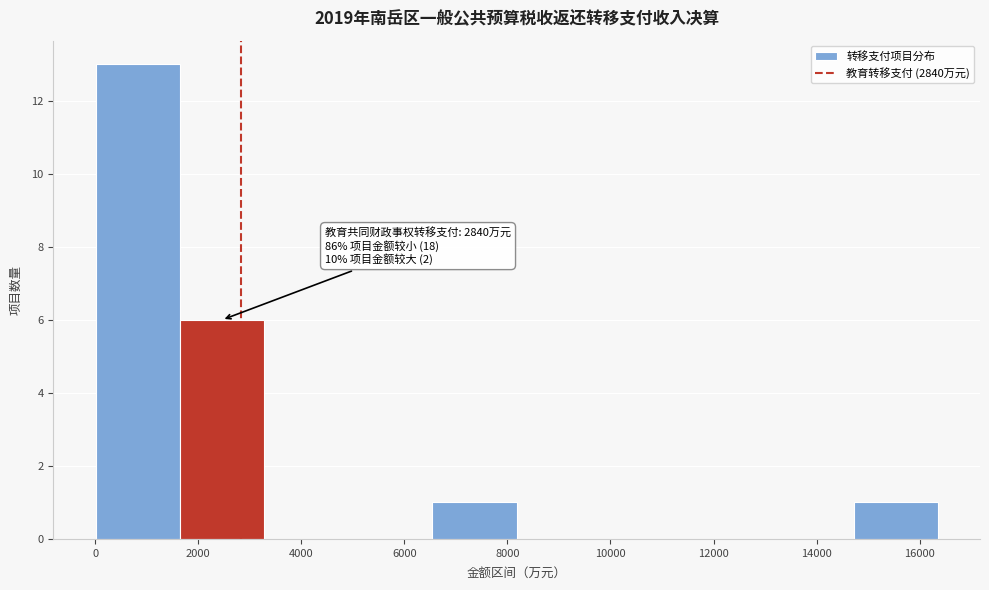

Over which range of the x-axis is the bar tallest?

0 to 1600